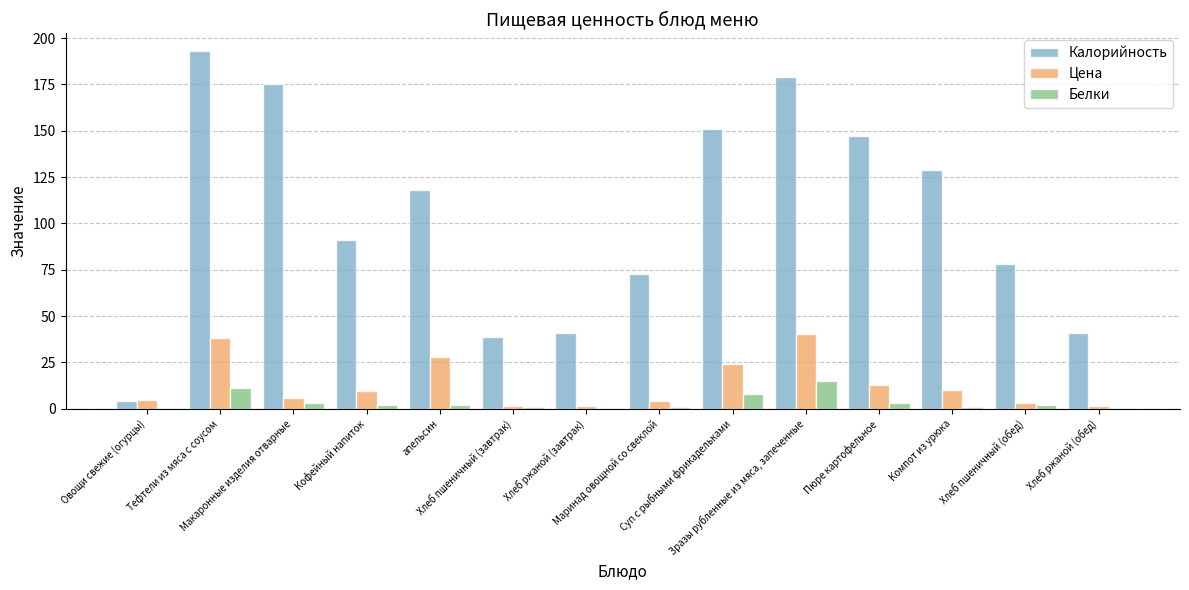

What is the average value of the Белки series?

3.7